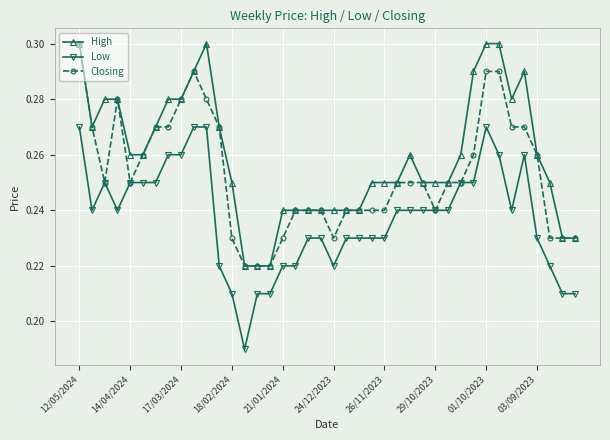

True or false: High and Low cross at least once.

False